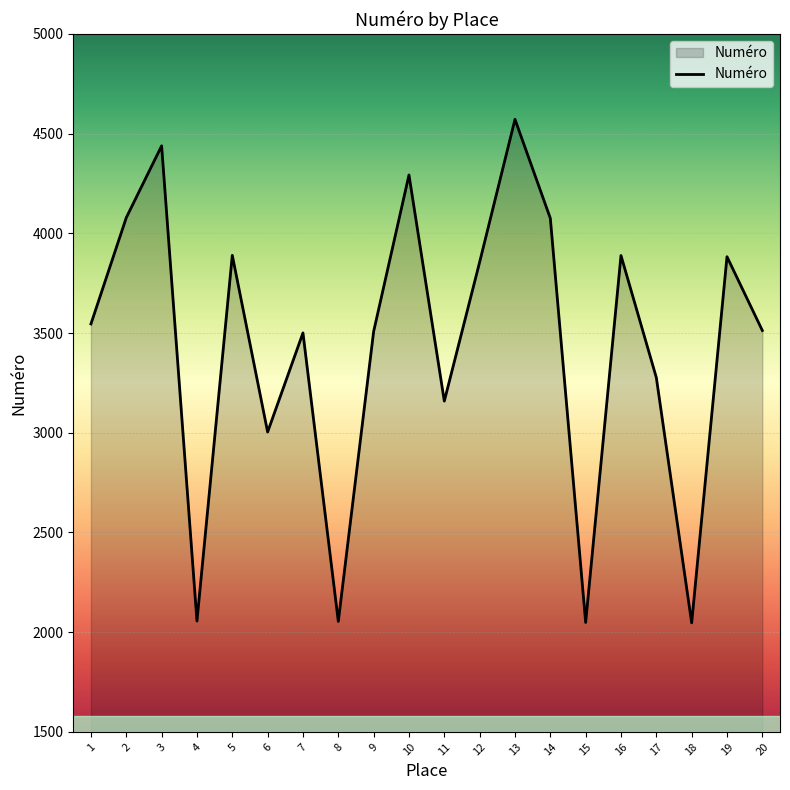

Which category has the highest value across all series?

13